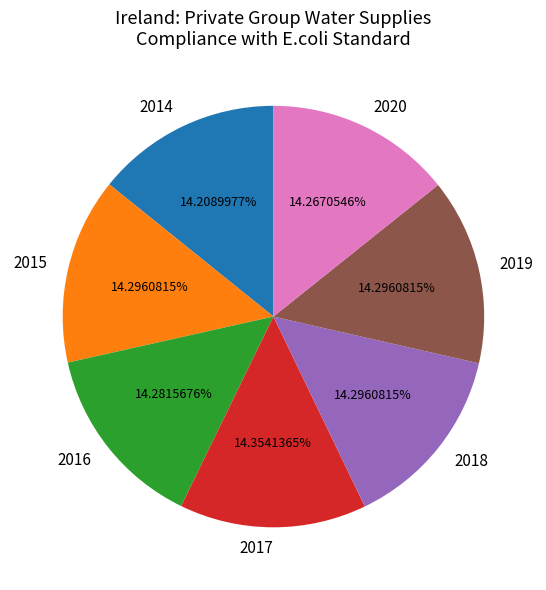

Do 2020 and 2017 together represent more than half of the pie?

No